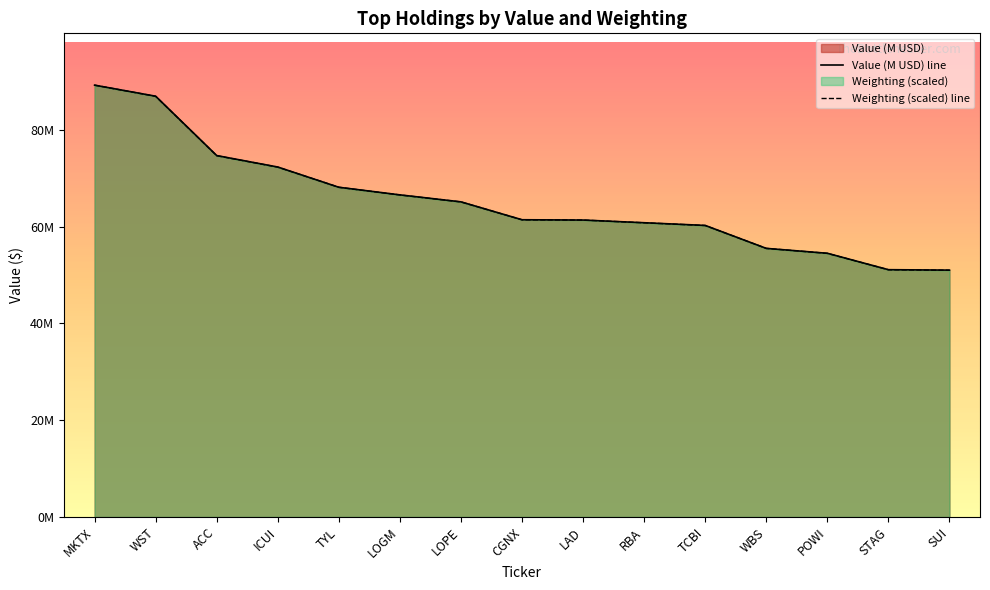

Which series has the largest range (max minus min)?

Weighting (scaled) line